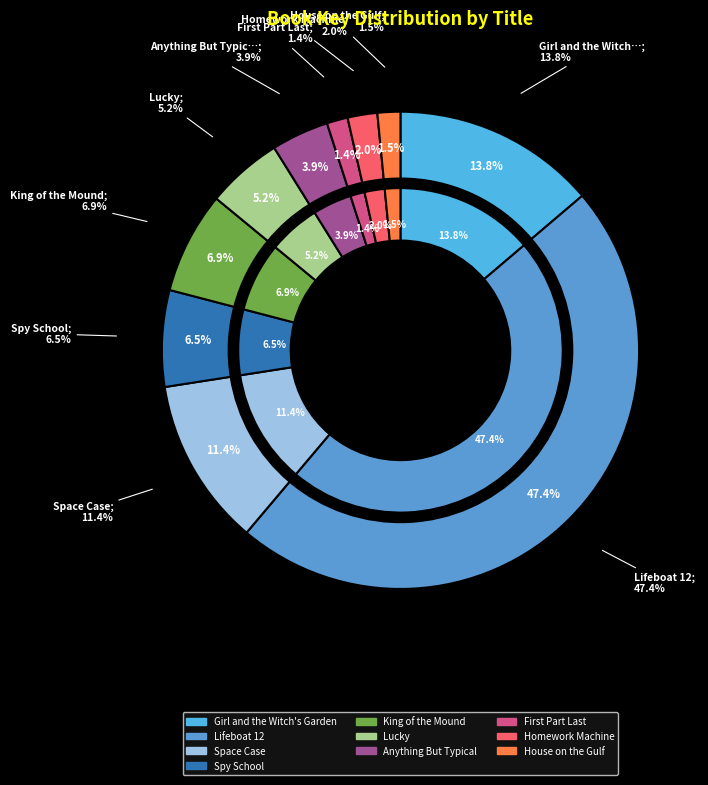

What is the smallest slice in the pie chart?

First Part Last